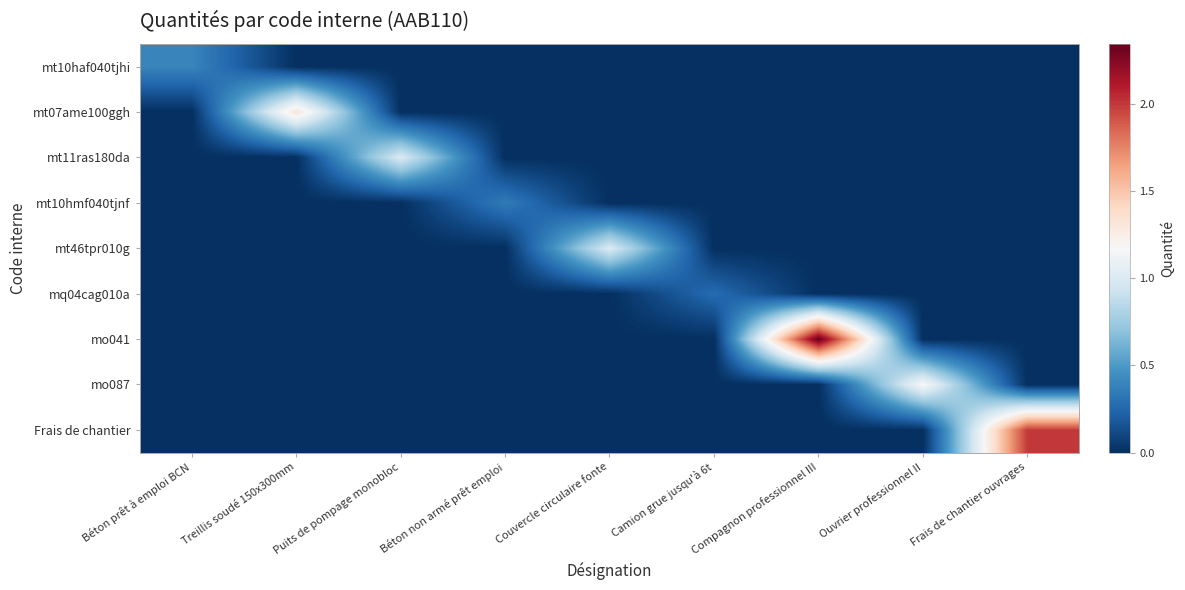

Rank the series by their maximum value, from lowest to highest.

mq04cag010a, mt10hmf040tjnf, mt10haf040tjhi, mt11ras180da, mt46tpr010g, mo087, mt07ame100ggh, Frais de chantier, mo041